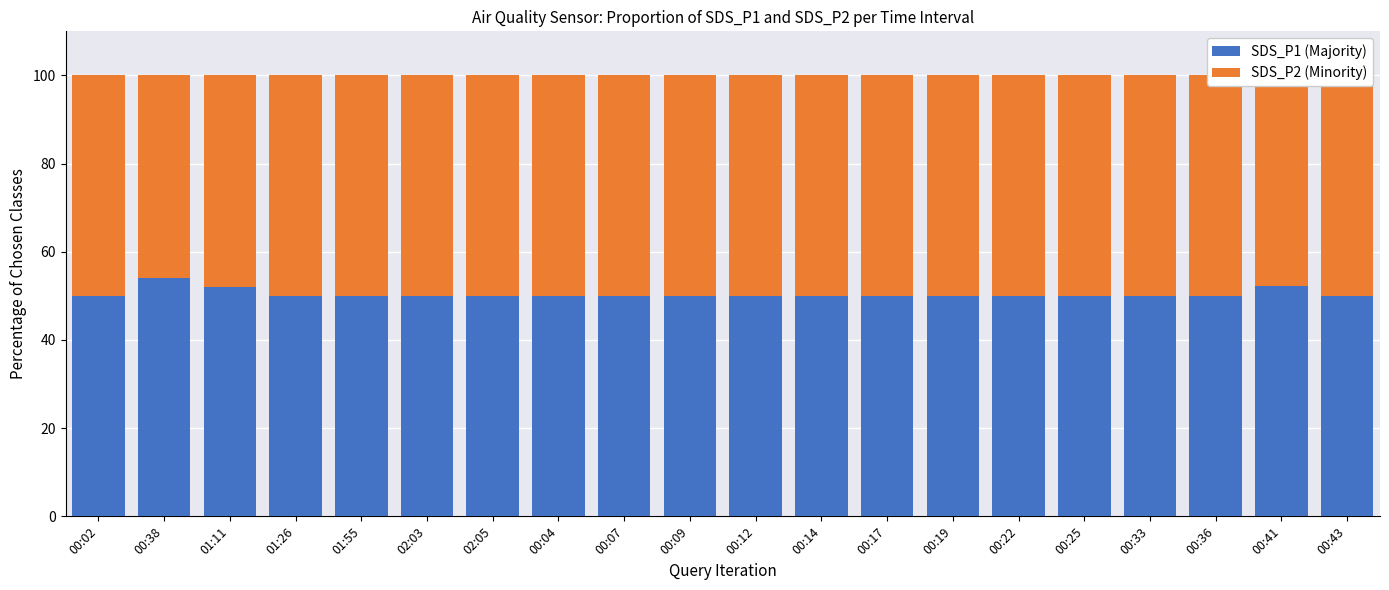

The value of SDS_P1 (Majority) at 00:36 is 13.3. True or false?

False